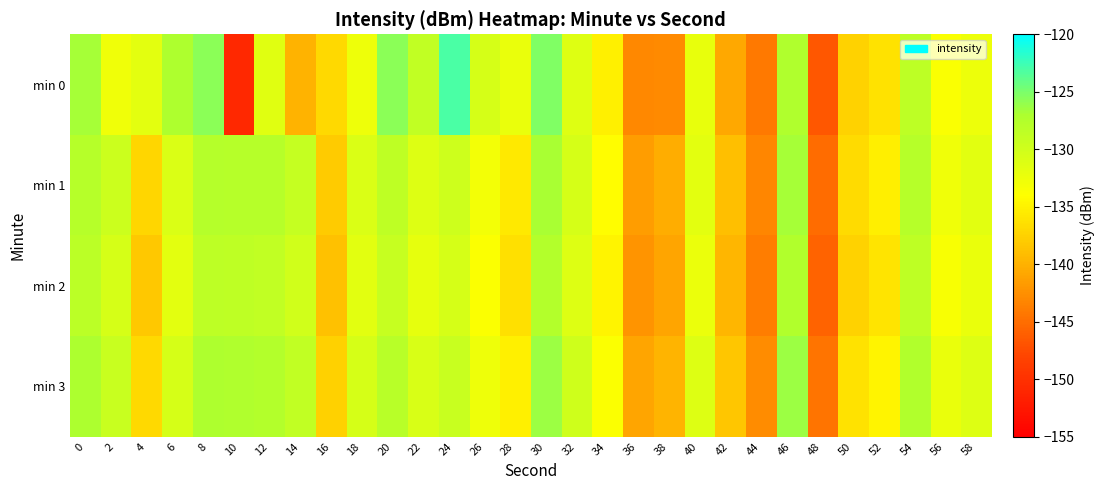

Rank the series at 36 from highest to lowest value.

min 3, min 1, min 2, min 0